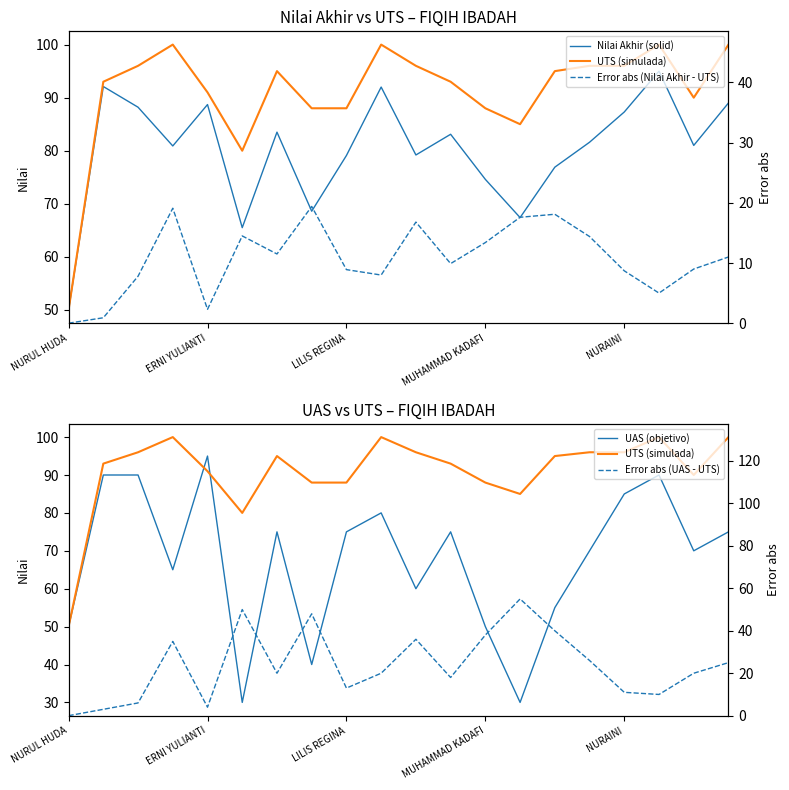

Does the chart display data point markers on the line(s)?

No